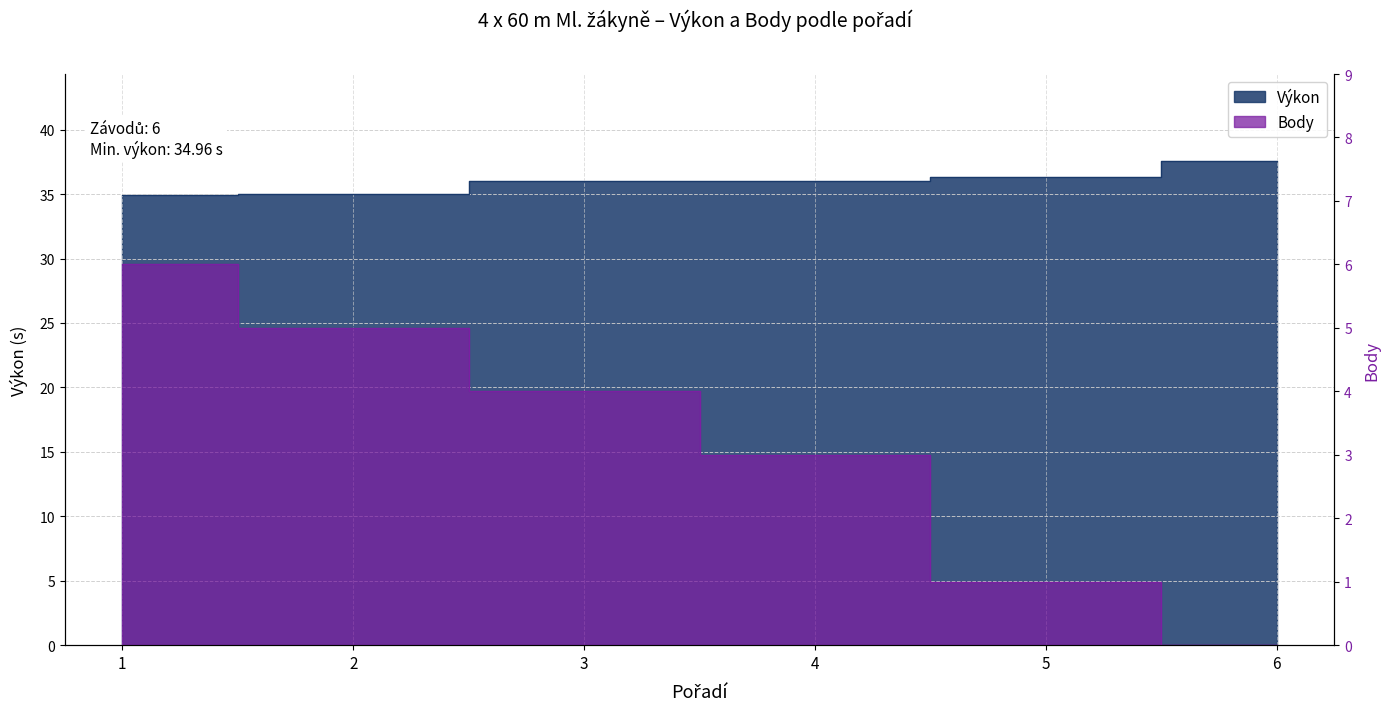

True or false: Body and Výkon cross at least once.

False